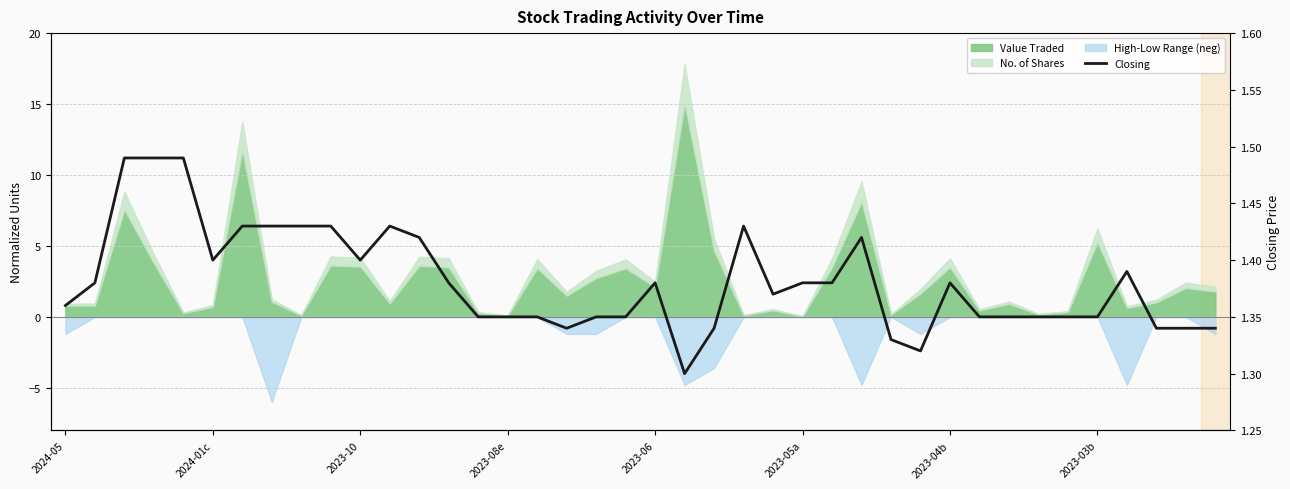

What is the value of the 23rd point from the left?

1.3